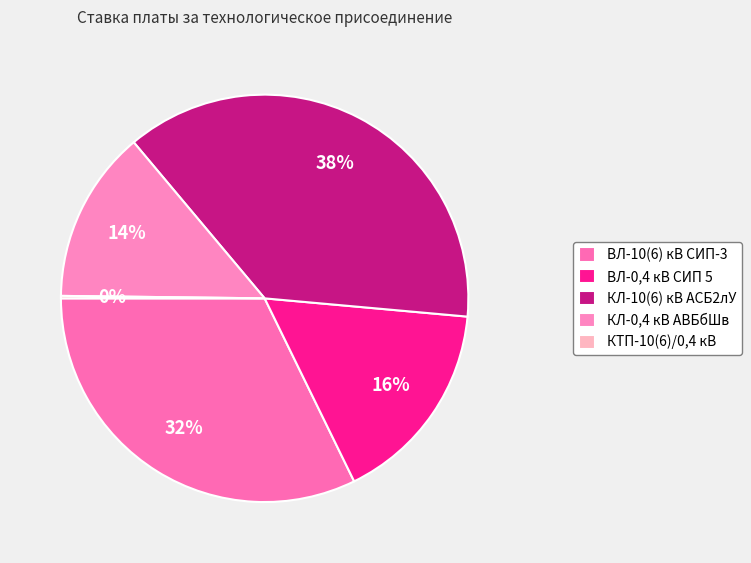

Rank the categories by value from highest to lowest.

КЛ-10(6) кВ АСБ2лУ, ВЛ-10(6) кВ СИП-3, ВЛ-0,4 кВ СИП 5, КЛ-0,4 кВ АВБбШв, КТП-10(6)/0,4 кВ